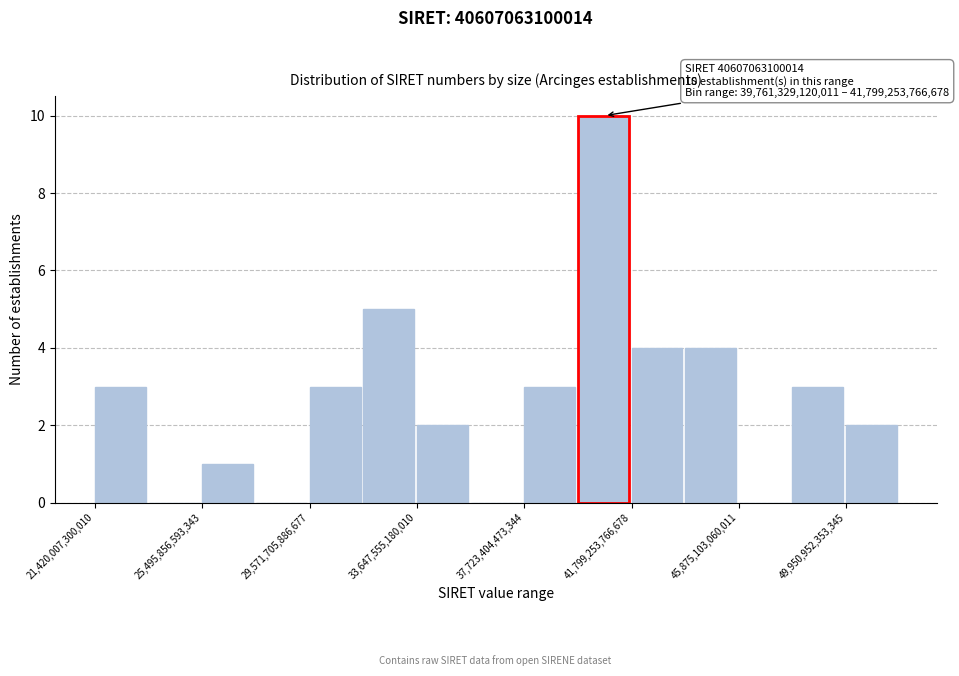

Over which range of the x-axis is the bar tallest?

40000000000000 to 42000000000000